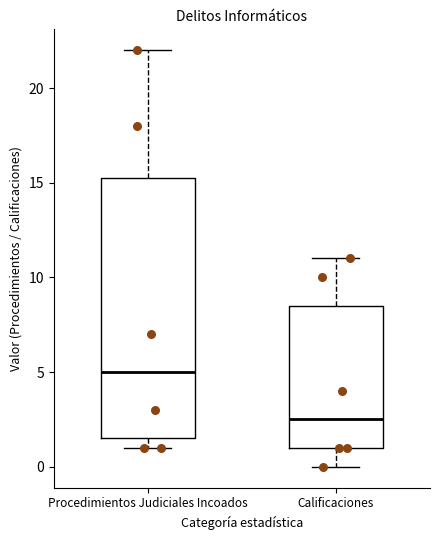

Reading left to right, read every box against the y-axis: the position of its median line, the range the box covers, and the ends of its whiskers. The values are not printed on the chart, so give them approximately, as read against the axis.

Procedimientos Judiciales Incoados: median 5.0, box 1.5 to 15.5, whiskers 1.0 to 22.0
Calificaciones: median 2.5, box 1.0 to 8.5, whiskers 0.0 to 11.0